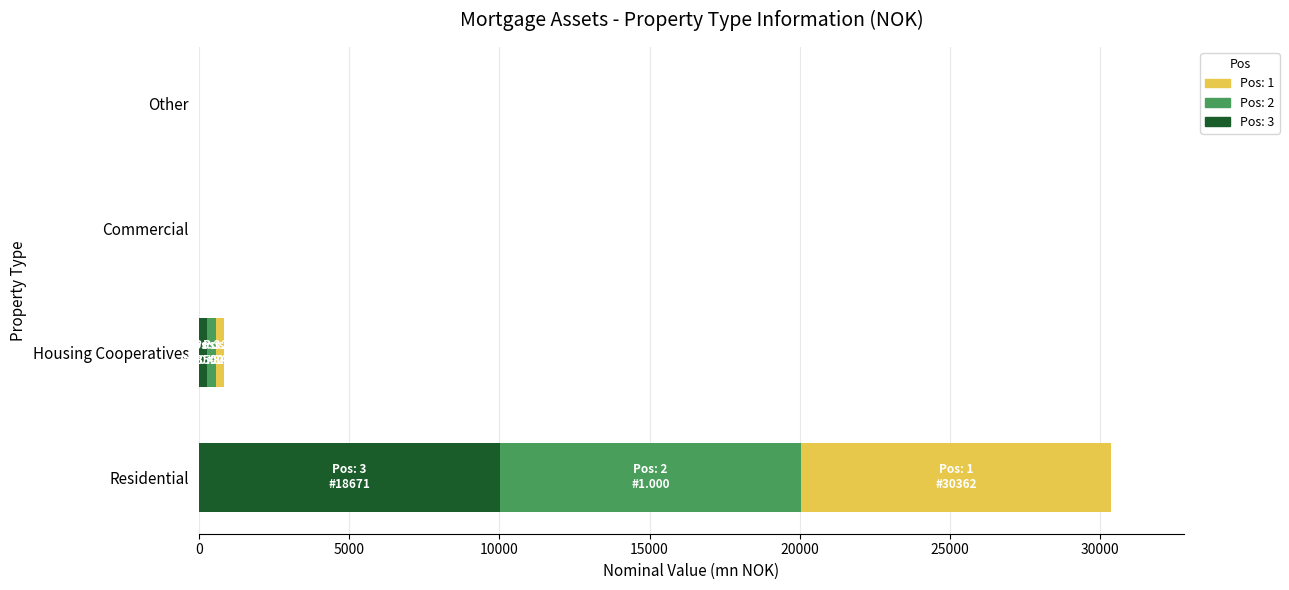

The value of Pos: 3 at Commercial is 3516.6. True or false?

False